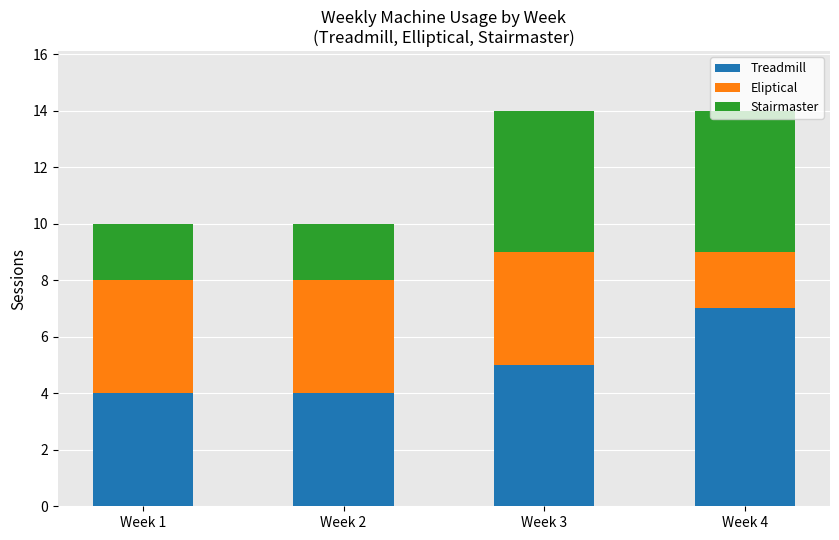

The Treadmill series shows 7 at Week 4. True or false?

True